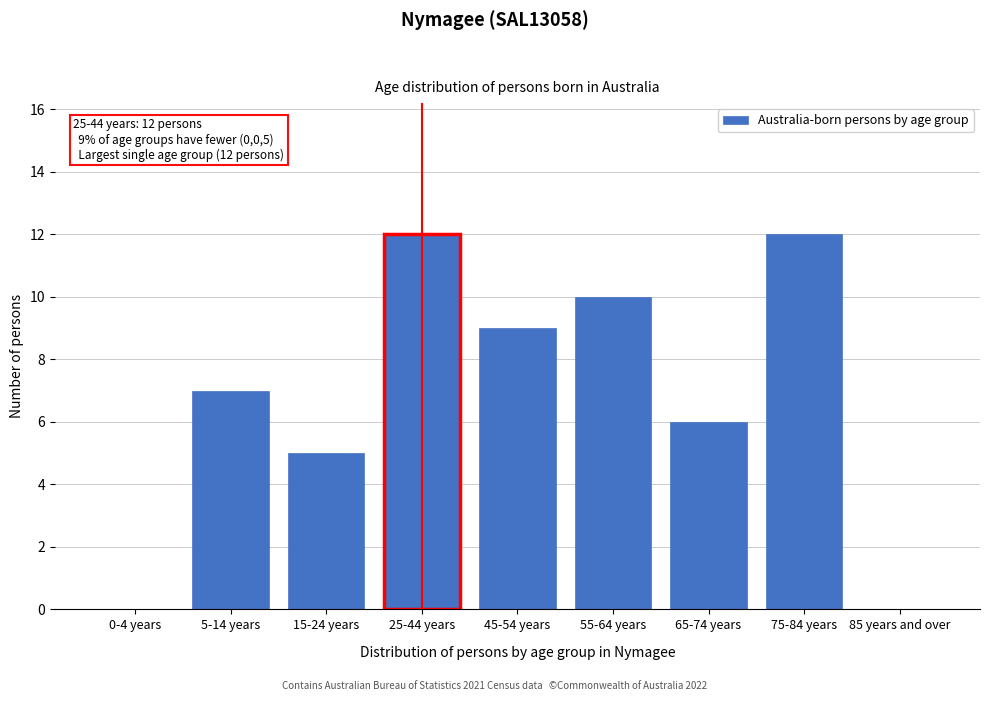

Reading left to right, list all the values displayed in this chart.

0-4 years=0	5-14 years=7	15-24 years=5	25-44 years=12	45-54 years=9	55-64 years=10	65-74 years=6	75-84 years=12	85 years and over=0